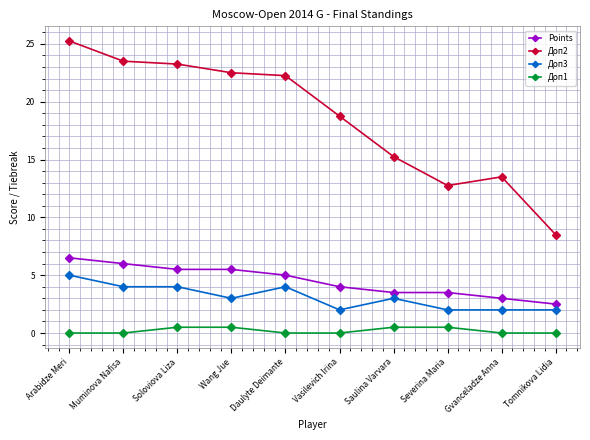

Where is Points nearest to the value 4?

Vasilevich Irina